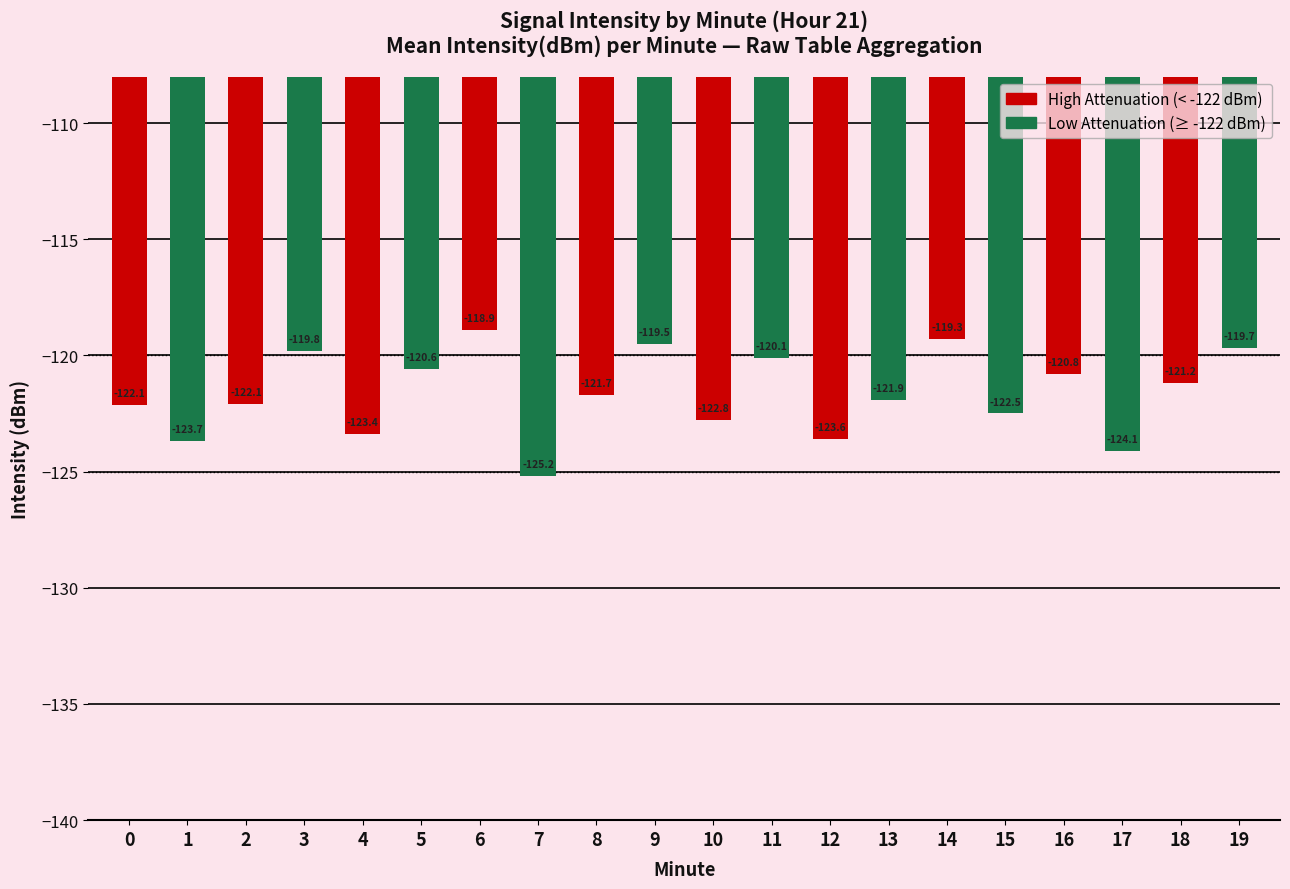

What is the spread (max minus min) of values at 10?

2.7